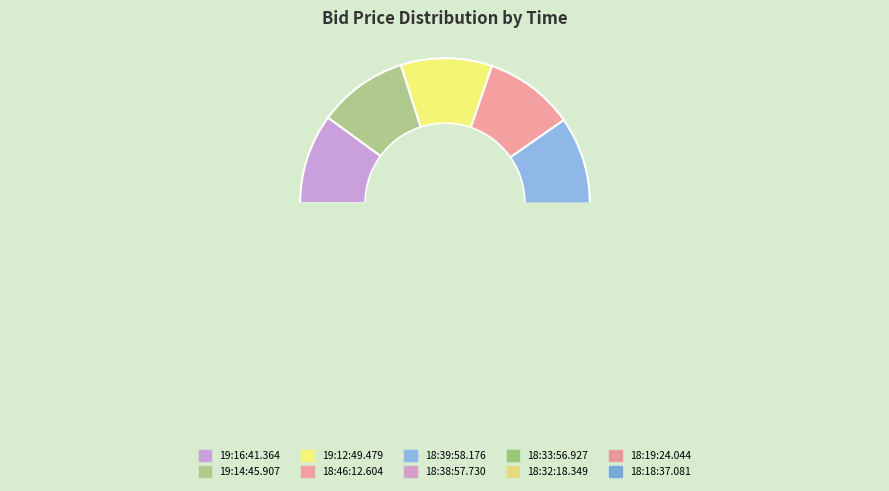

Is it true that 18:39:58.176 is 1% of the pie?

False